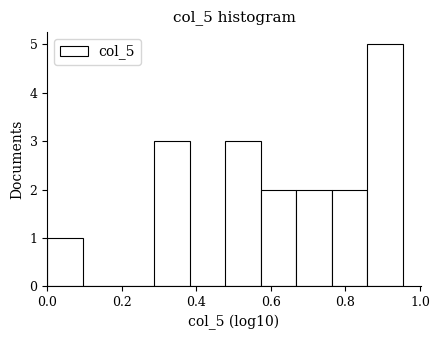

Reading left to right, list every bar in this chart as the range it spans on the x-axis followed by its height. Neither the bar edges nor the heights are printed on the chart, so give them approximately, as read against the axes.

0.00 to 0.10: 1
0.10 to 0.20: 0
0.20 to 0.28: 0
0.28 to 0.38: 3
0.38 to 0.48: 0
0.48 to 0.58: 3
0.58 to 0.66: 2
0.66 to 0.76: 2
0.76 to 0.86: 2
0.86 to 0.96: 5